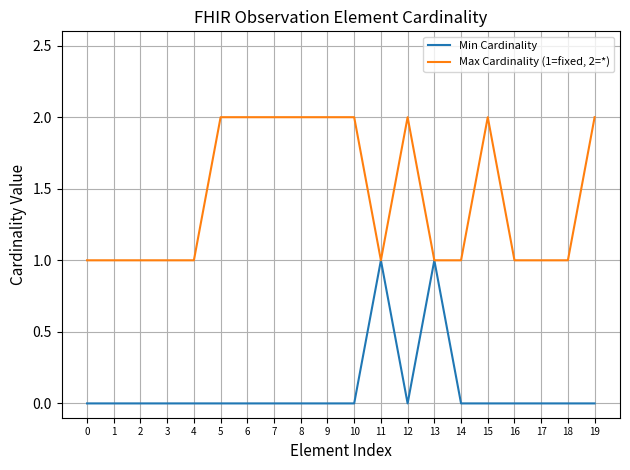

What is the difference between the highest and lowest values at 2?

1